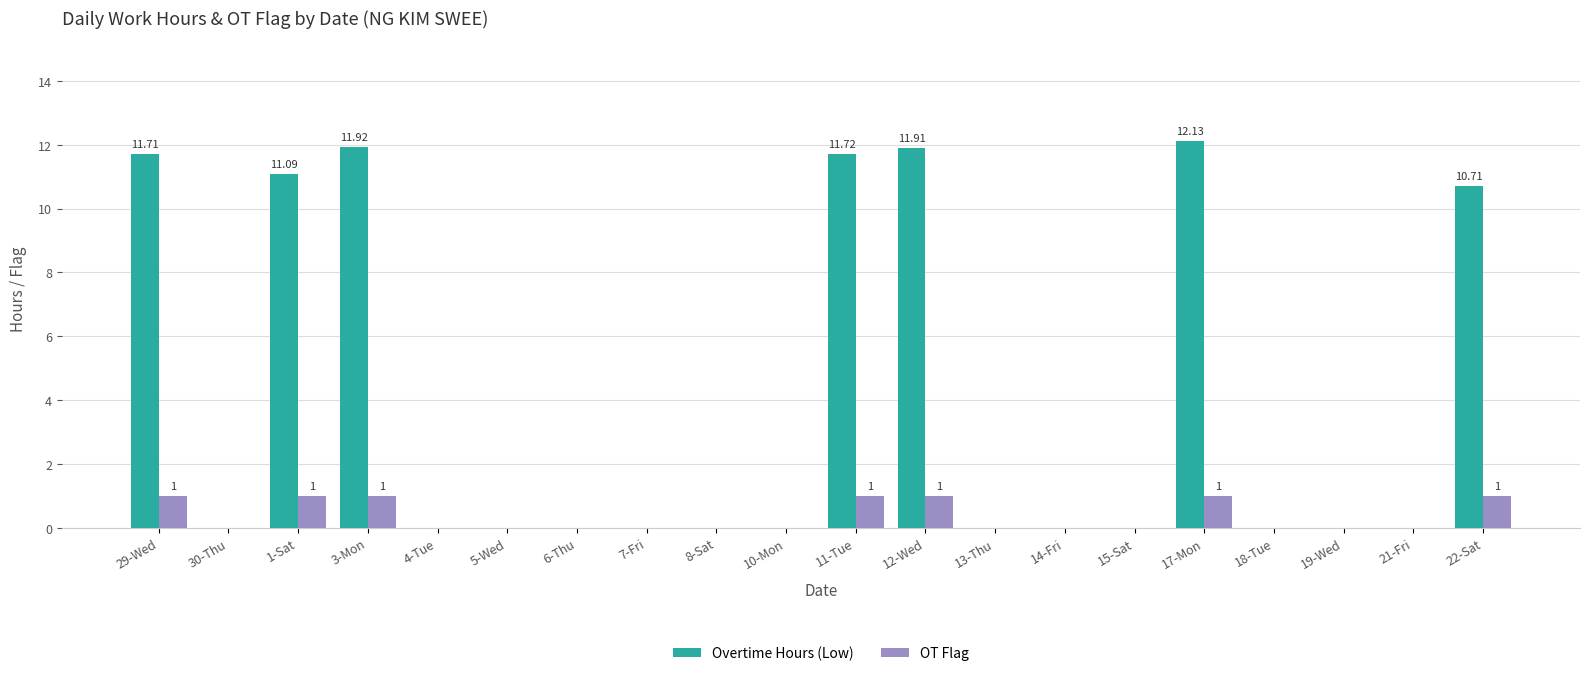

Which series has the largest range (max minus min)?

Overtime Hours (Low)